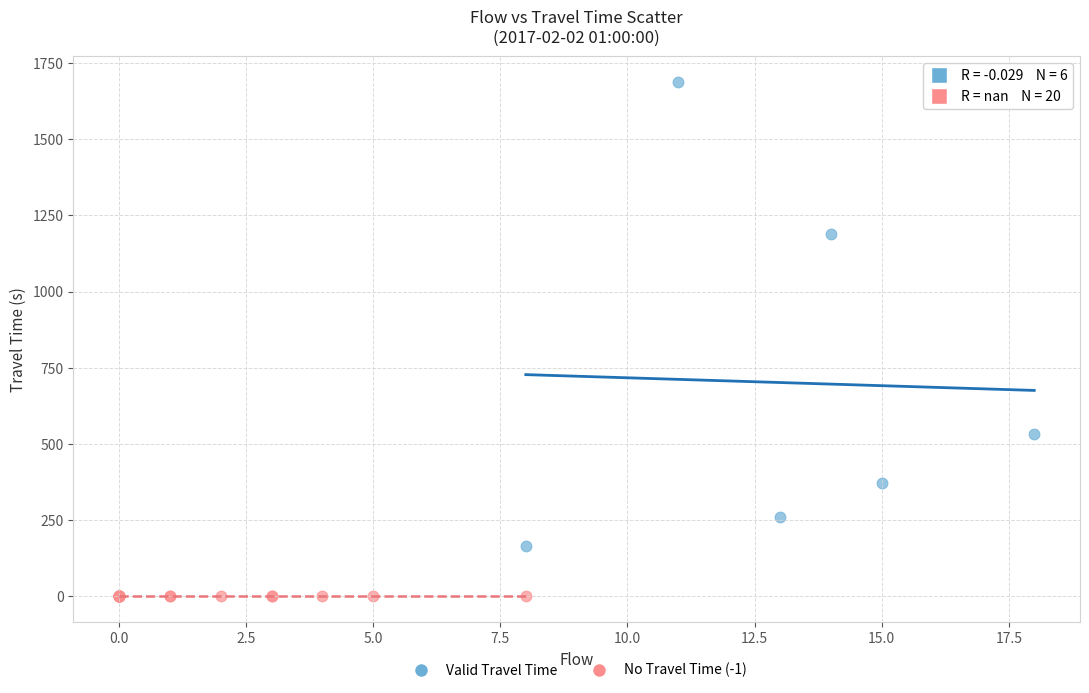

Which series contains the highest Y value?

Valid Travel Time